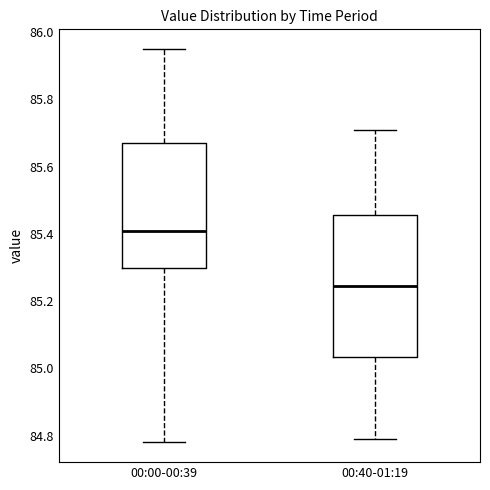

Comparing the boxes themselves (not the whiskers), which one is the tallest?

00:40-01:19